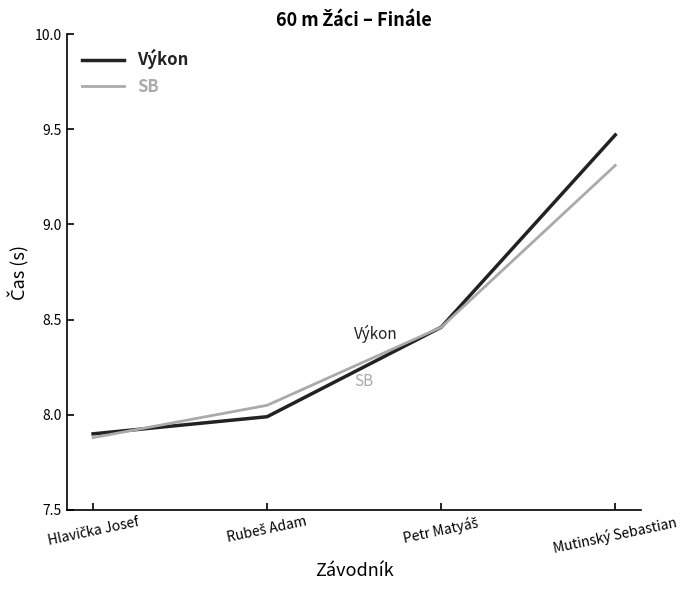

What is the difference between the highest and lowest values at Mutinský Sebastian?

0.2